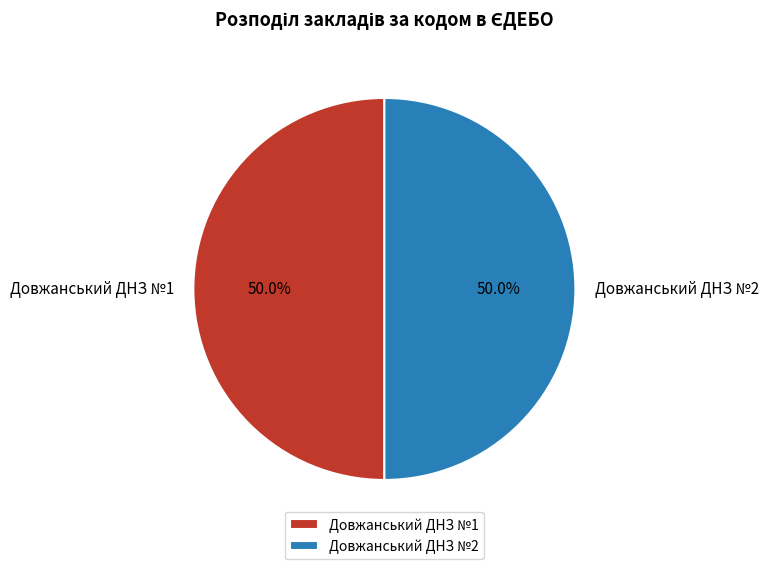

Combined, do Довжанський ДНЗ №1 and Довжанський ДНЗ №2 account for over 50%?

Yes